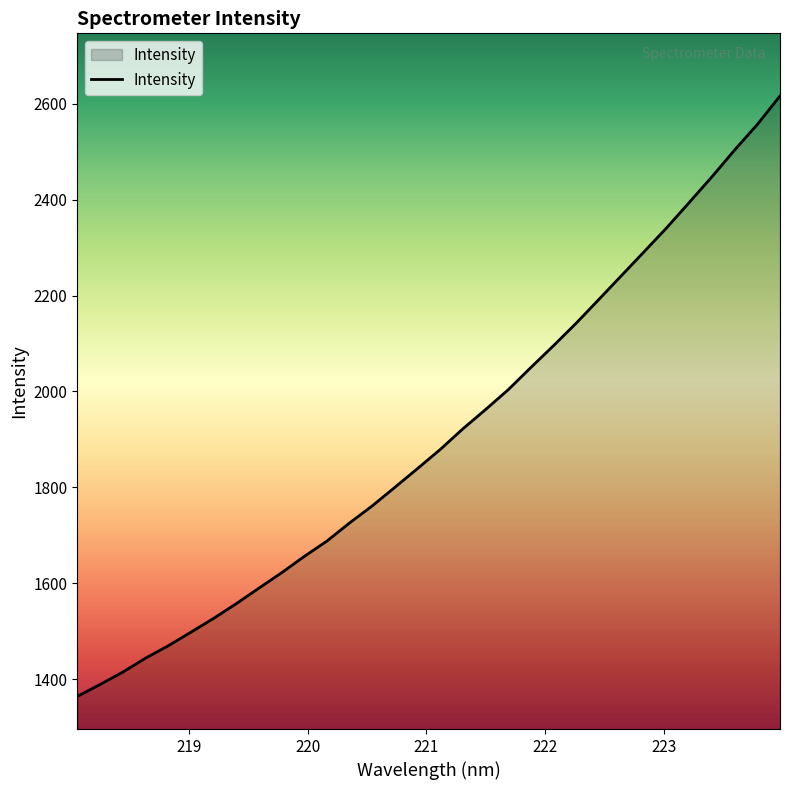

Reading left to right, what are all the values shown in this chart?

1363.8	1388.6	1414.4	1443.4	1469.2	1497.6	1526.3	1557.1	1589.5	1621.6	1655.7	1687.8	1725.6	1761.2	1800.0	1839.1	1878.9	1922.0	1962.2	2003.6	2050.0	2095.5	2142.4	2191.8	2241.7	2291.5	2341.7	2394.7	2448.1	2503.9	2557.0	2616.2